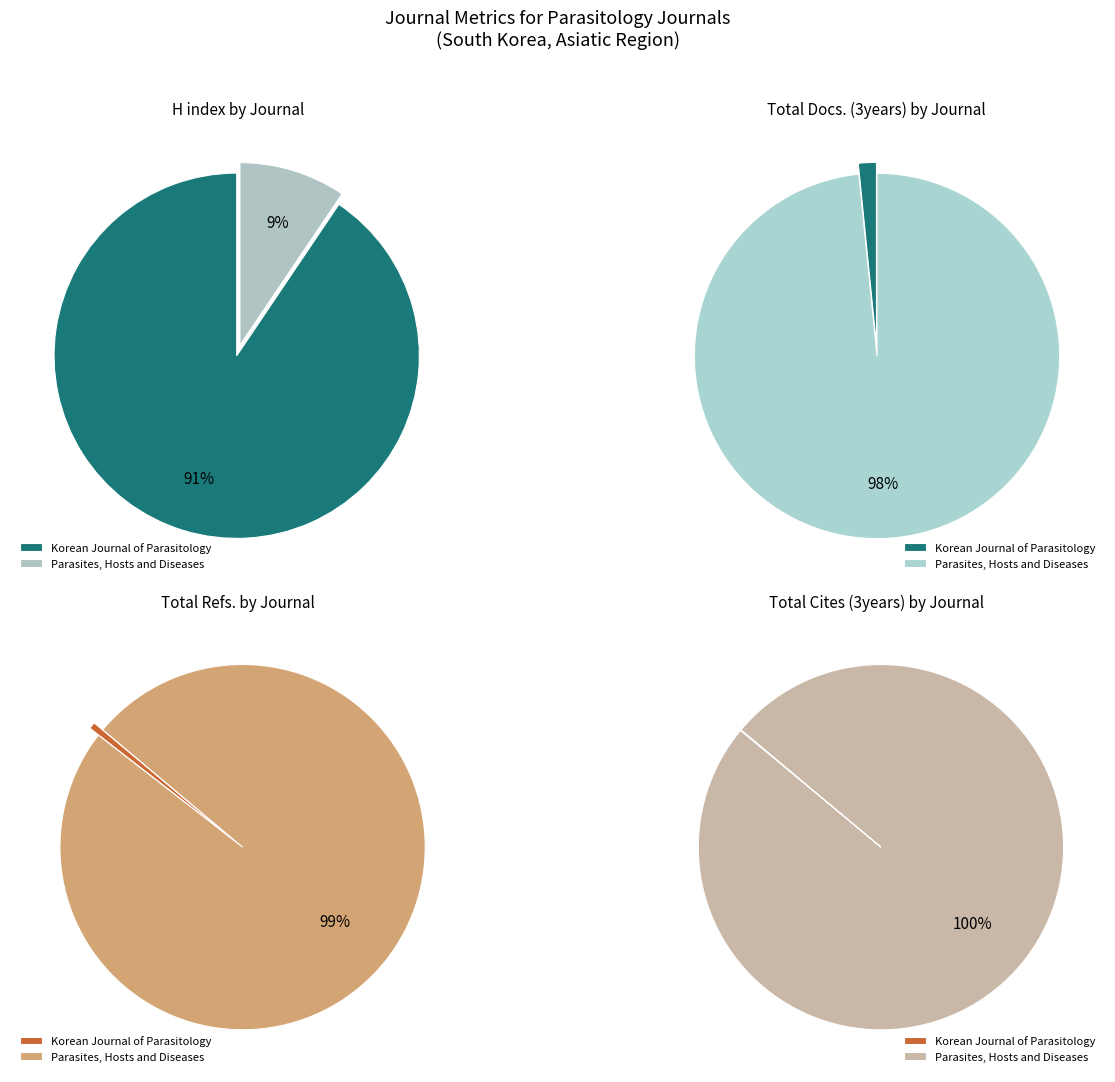

What portion of the pie excludes Korean Journal of Parasitology?

9.4%